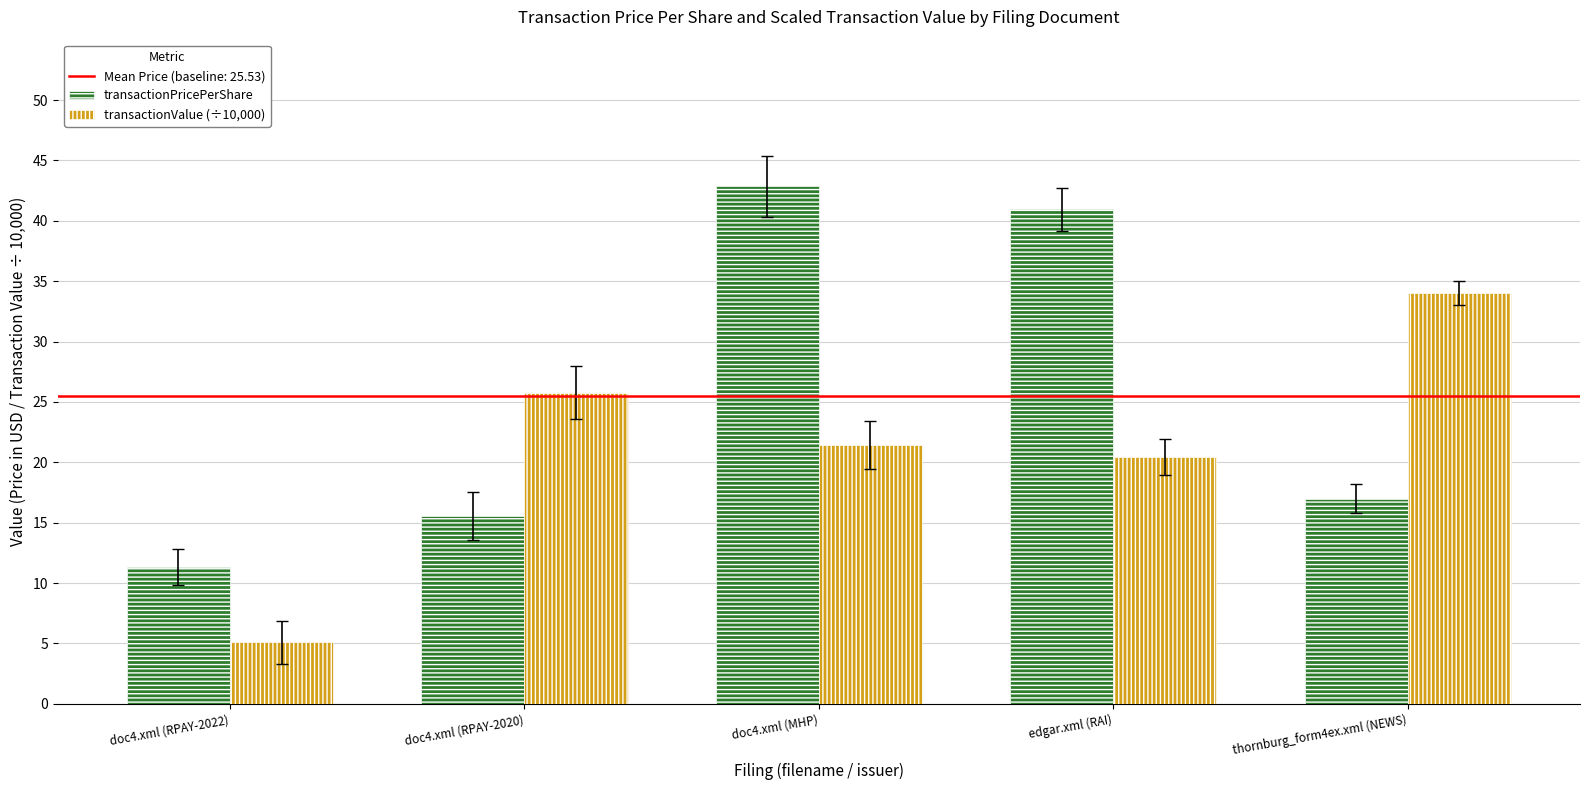

How many groups of bars are there?

5